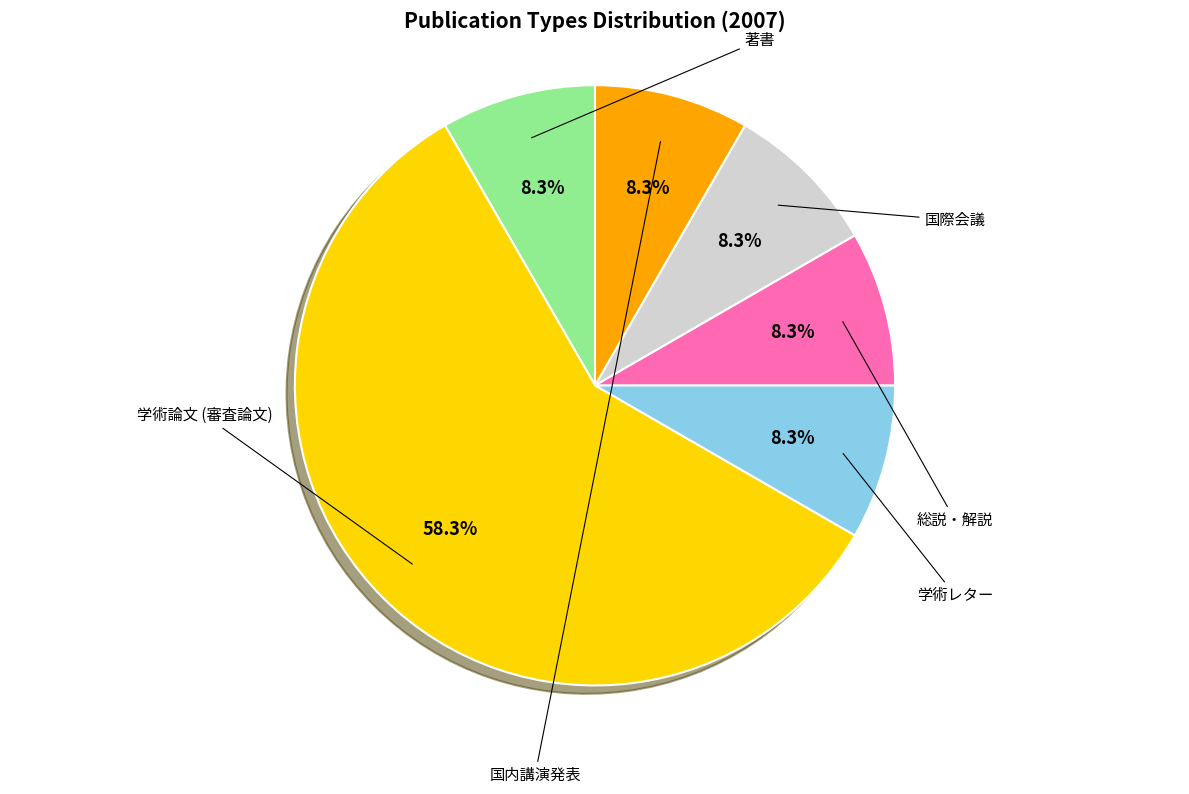

To the nearest percent, what percentage of the pie is 著書?

8%